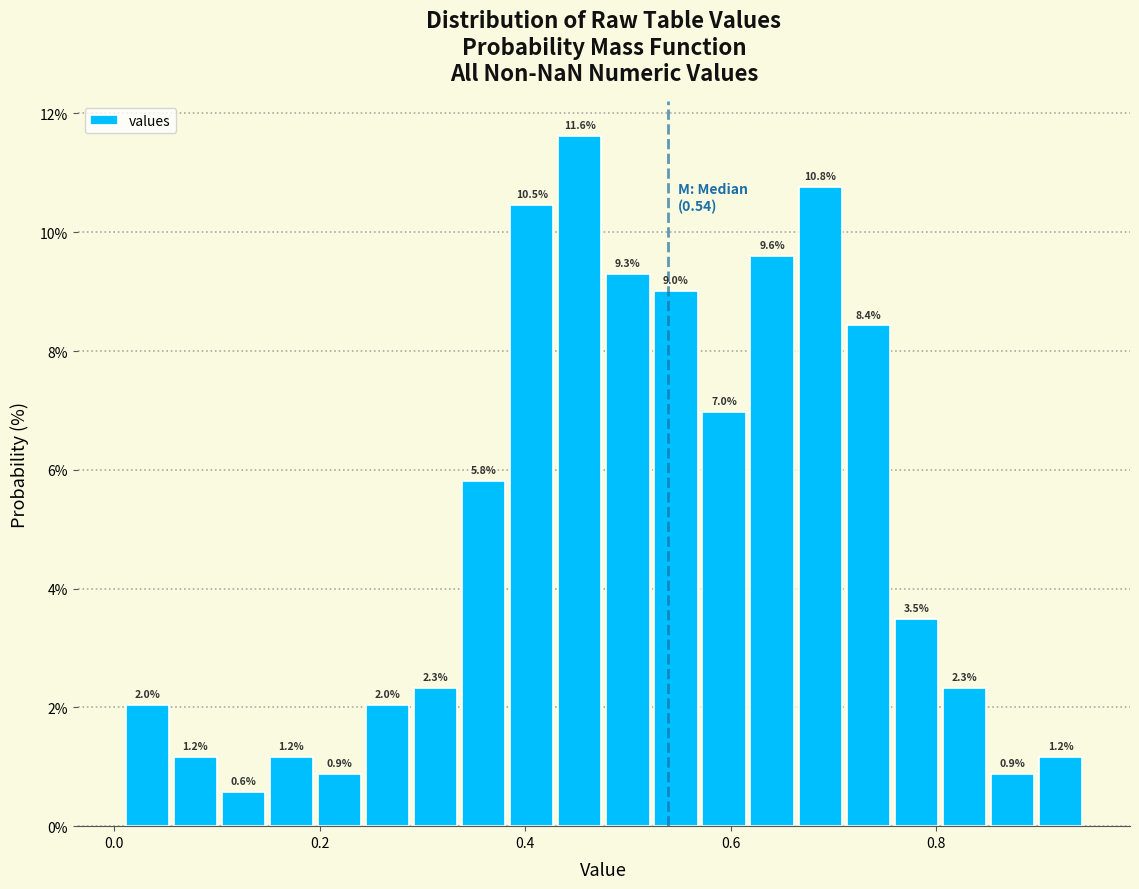

Around what value on the x-axis is the tallest bar? Give the approximate position of its centre, as read against the axis.

0.46